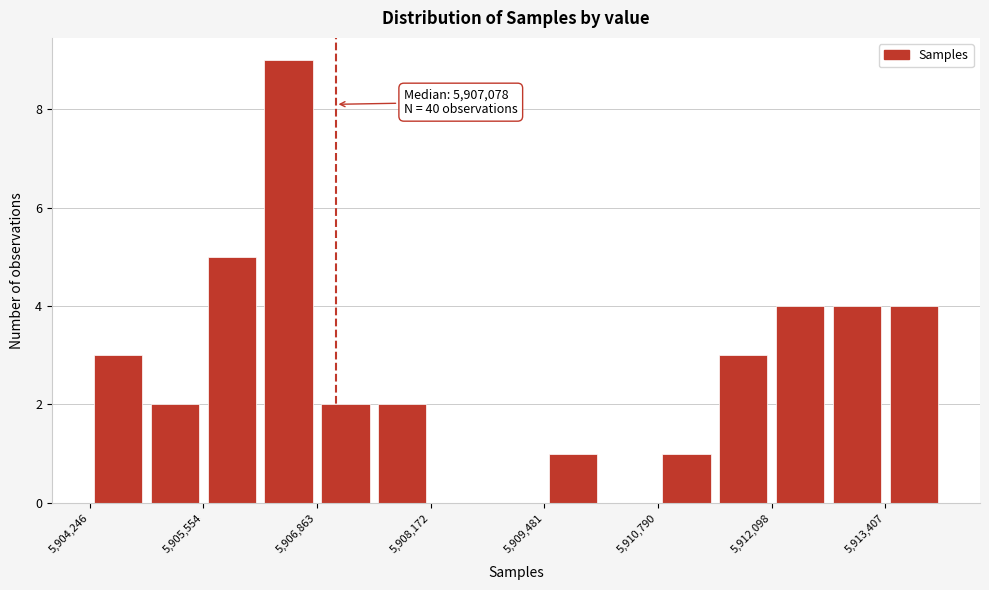

Read against the x-axis, roughly where is the centre of the tallest bar?

5906600